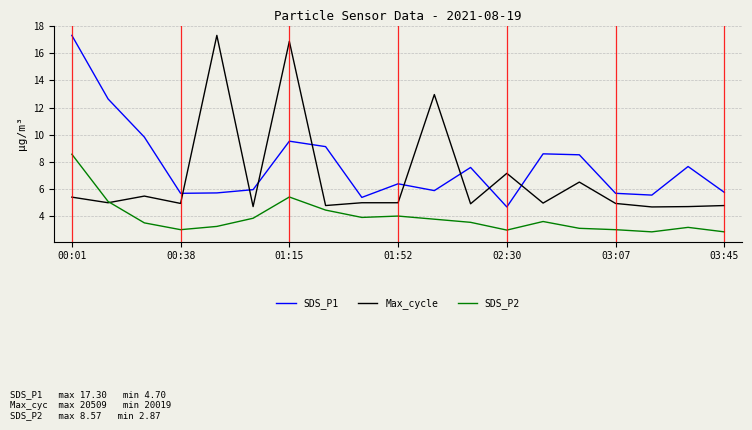

True or false: SDS_P2 has more than 0 interior local peaks.

True